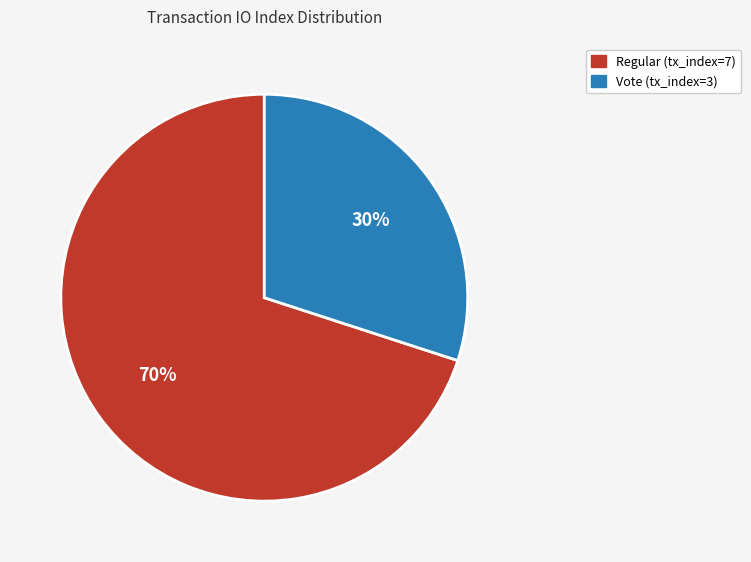

To the nearest percent, what is the combined percentage of Vote (tx_index=3) and Regular (tx_index=7)?

100%